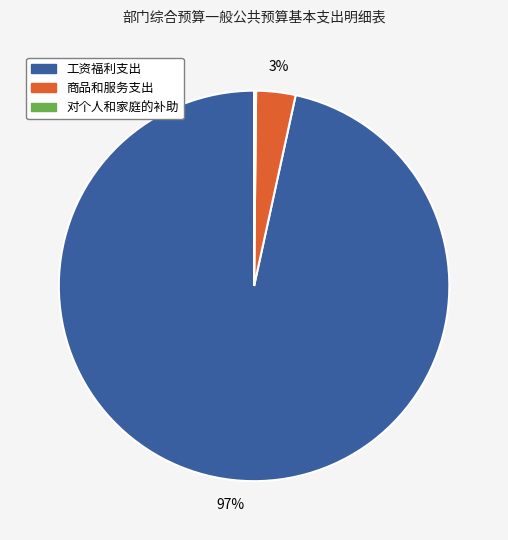

Which slice is the largest?

工资福利支出